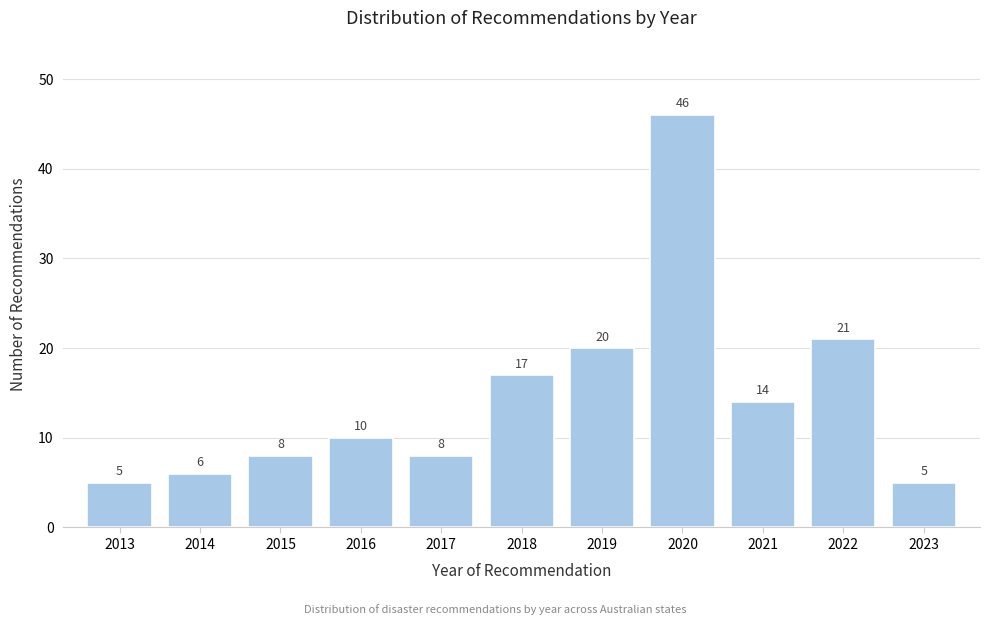

Reading right to left, extract all data points from this chart.

2023=5	2022=21	2021=14	2020=46	2019=20	2018=17	2017=8	2016=10	2015=8	2014=6	2013=5